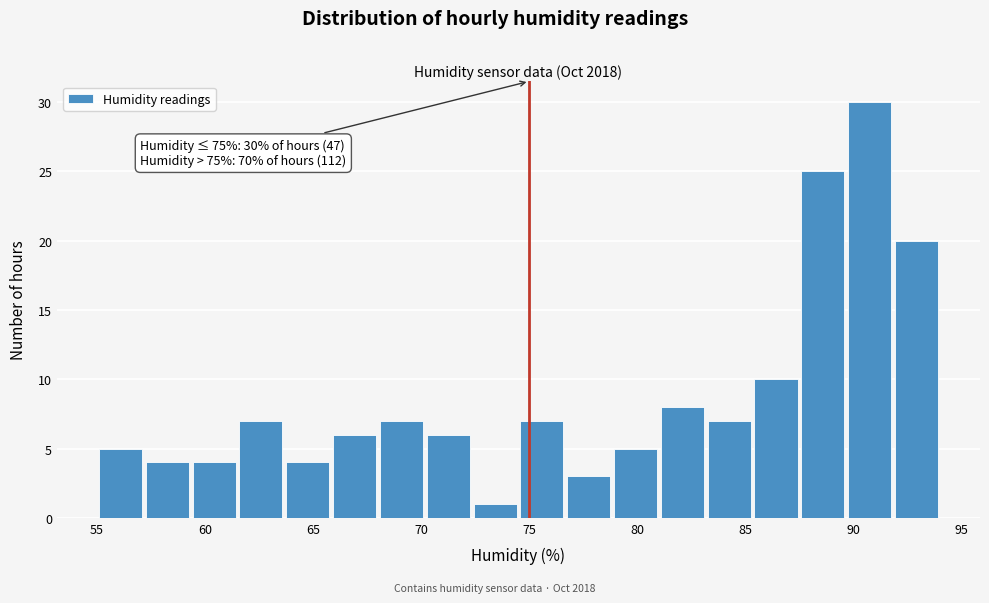

Which range on the x-axis has the tallest bar?

89.5 to 92.0